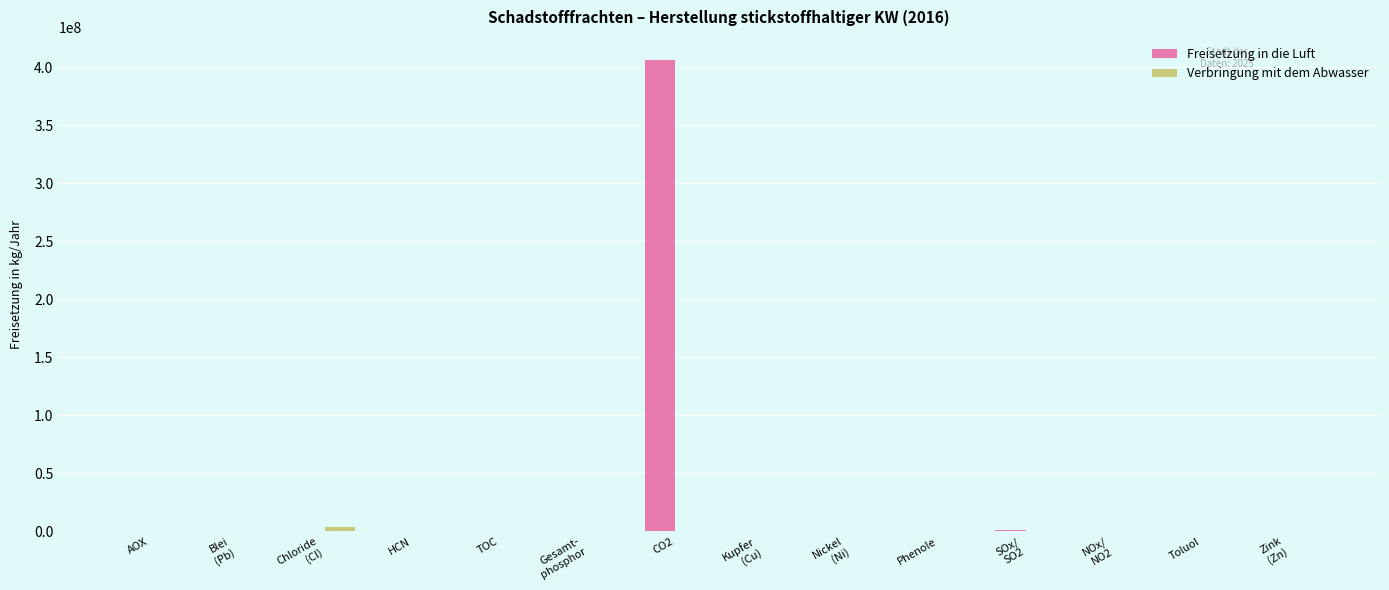

Are the bars horizontal?

No